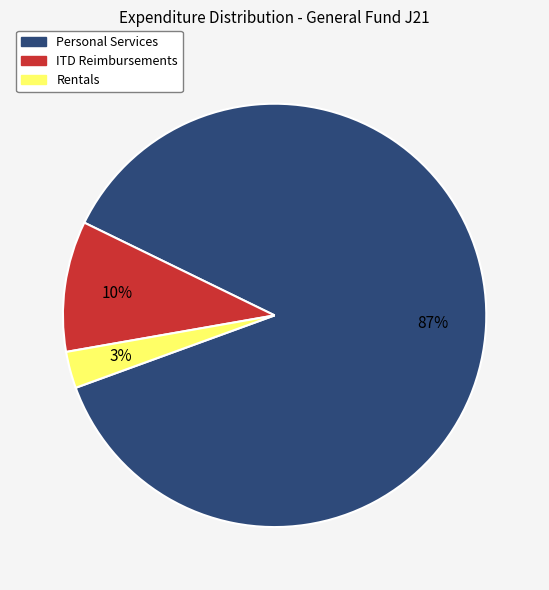

How many slices are in this pie chart?

3